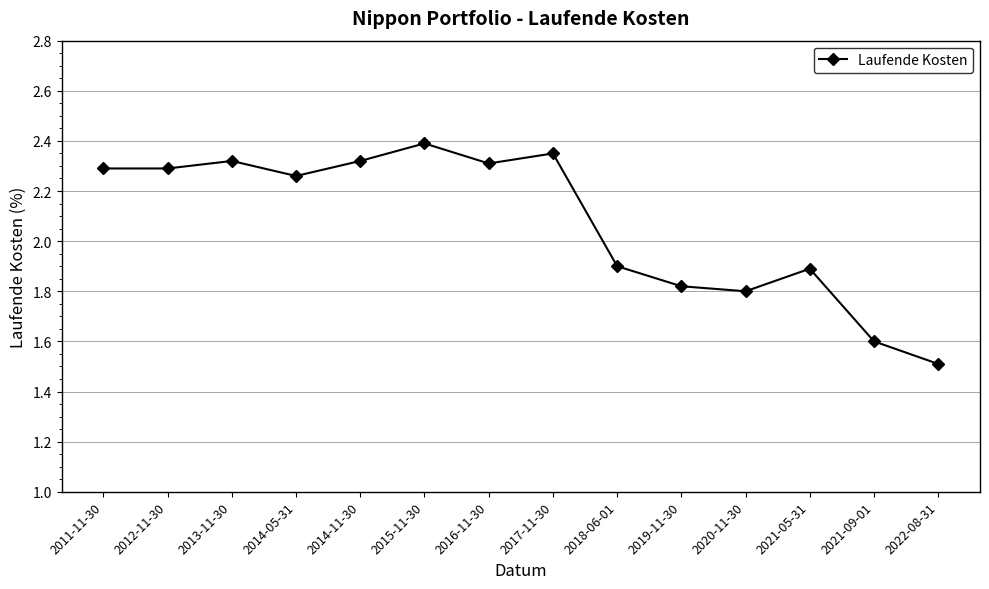

True or false: the data shows 0.7 at 2013-11-30.

False